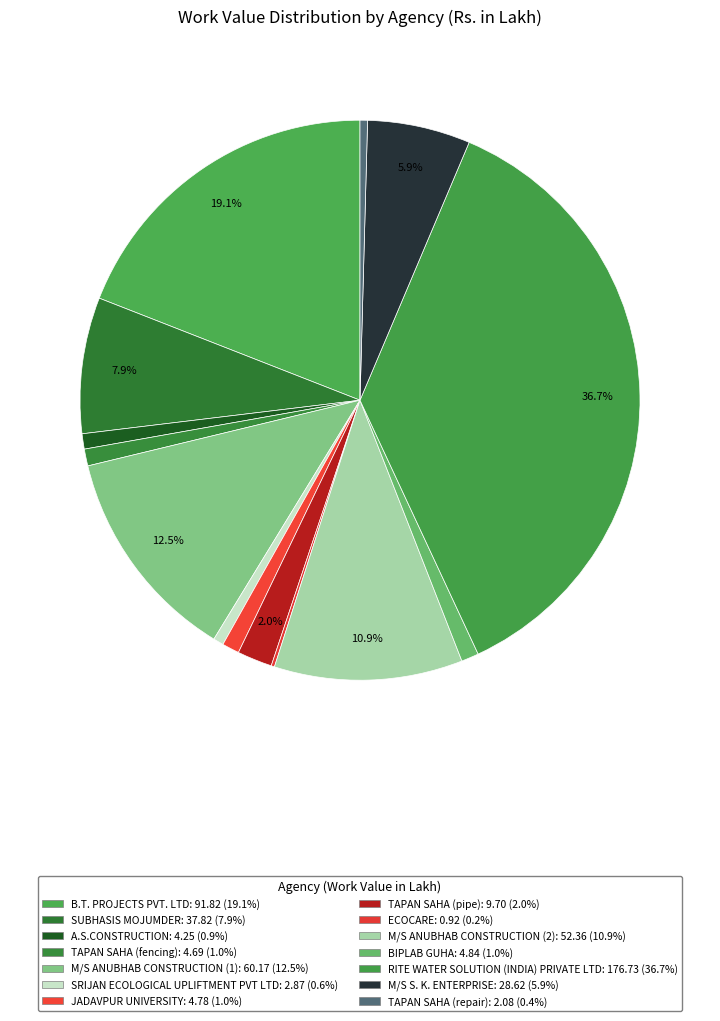

How much of the chart is everything except TAPAN SAHA (fencing)?

99.0%